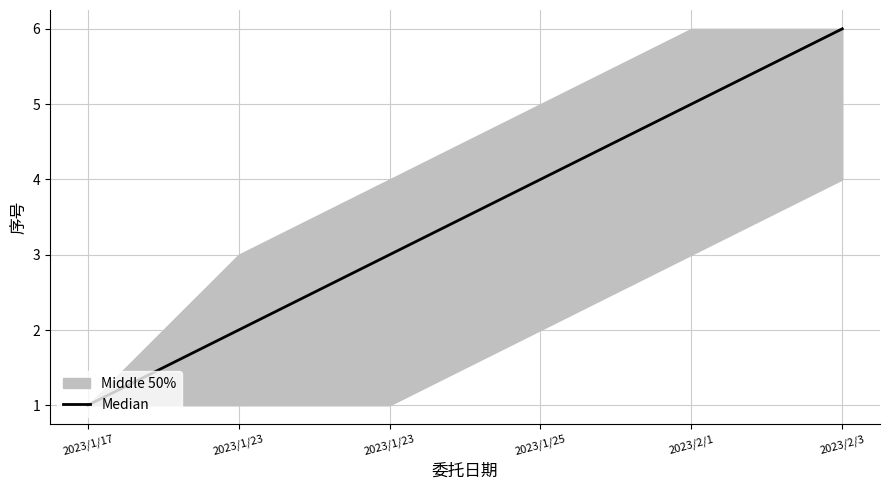

Which label corresponds to the largest value in the chart?

2023/2/3